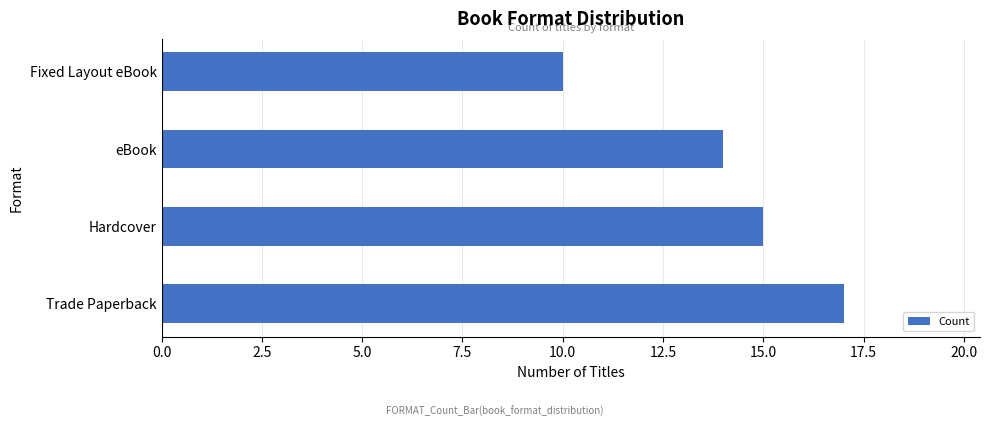

Reading bottom to top, transcribe all the data shown in this chart.

17	15	14	10